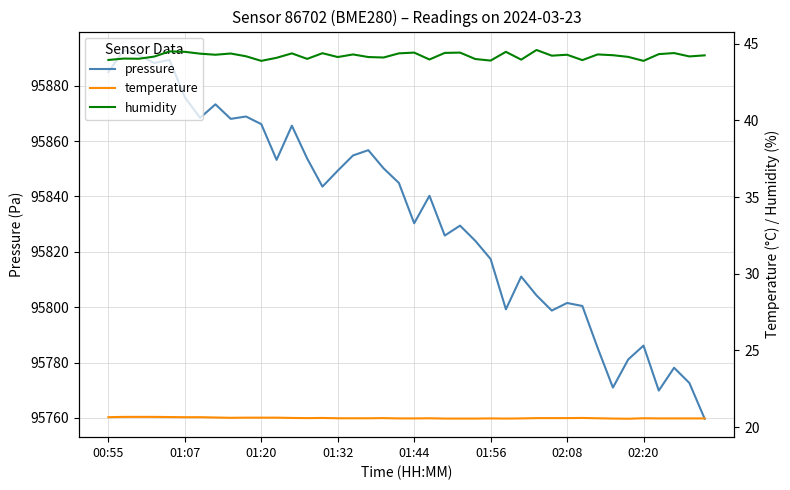

How many lines are shown in the chart?

3